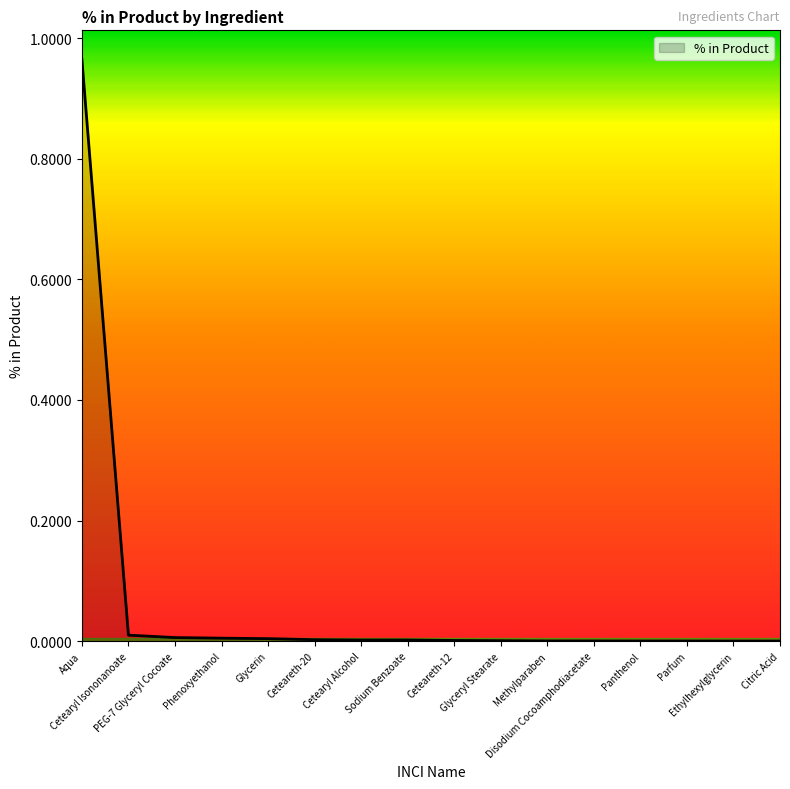

Does the chart display data point markers on the line(s)?

No